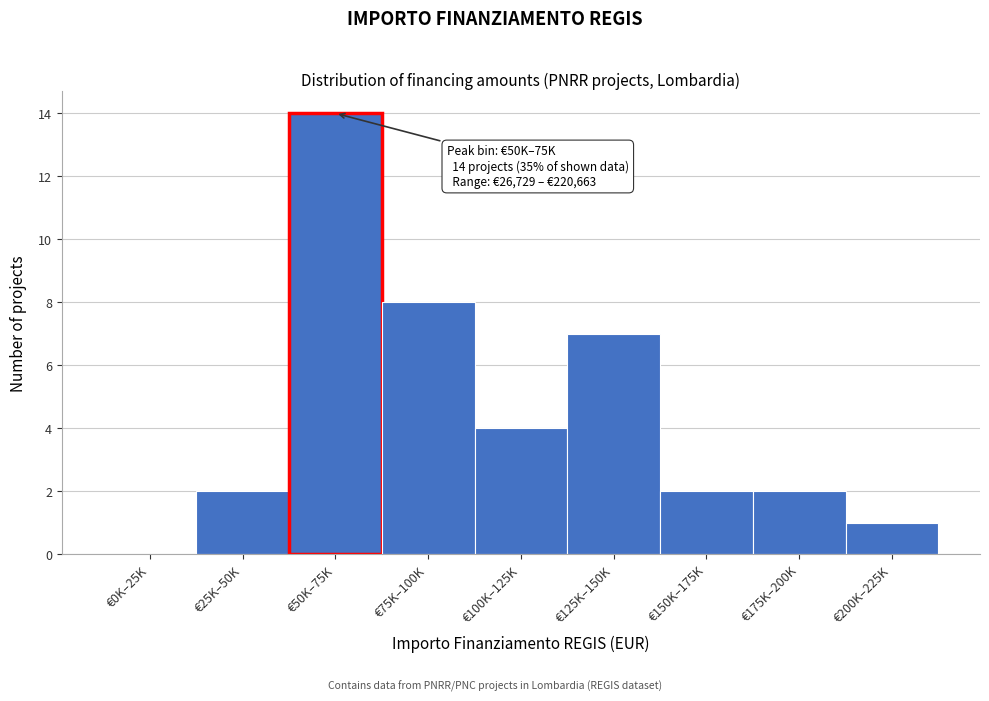

Reading left to right, transcribe all the data shown in this chart.

€0K–25K=0	€25K–50K=2	€50K–75K=14	€75K–100K=8	€100K–125K=4	€125K–150K=7	€150K–175K=2	€175K–200K=2	€200K–225K=1